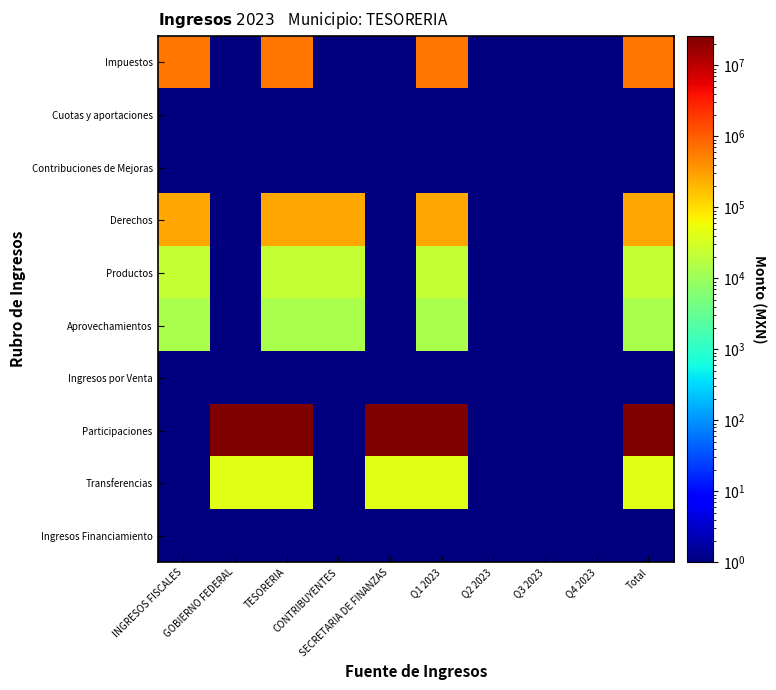

At how many categories does at least one series exceed 11790421?

5